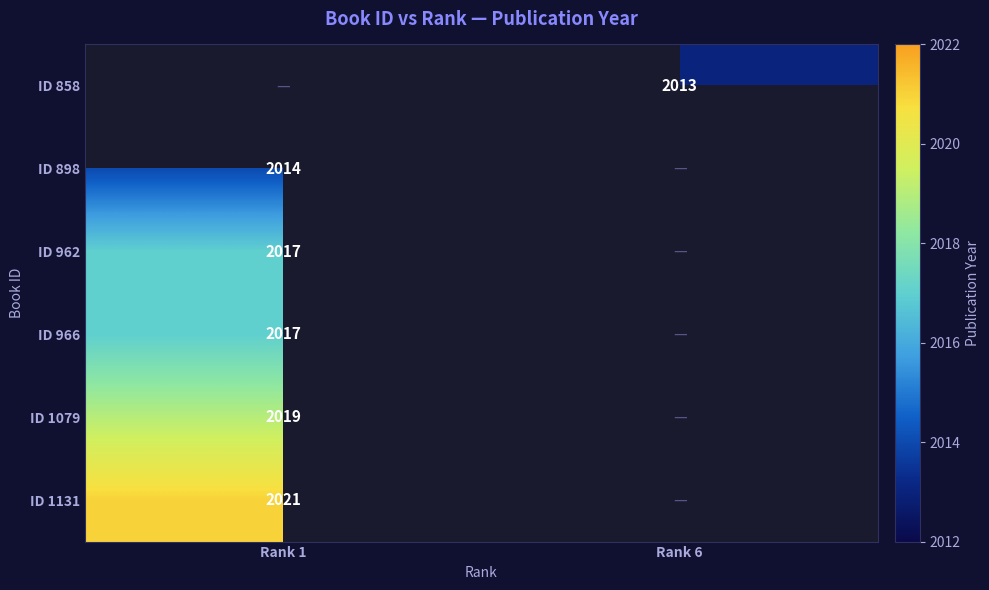

Is it true that ID 1079 equals 2019 at Rank 1?

True